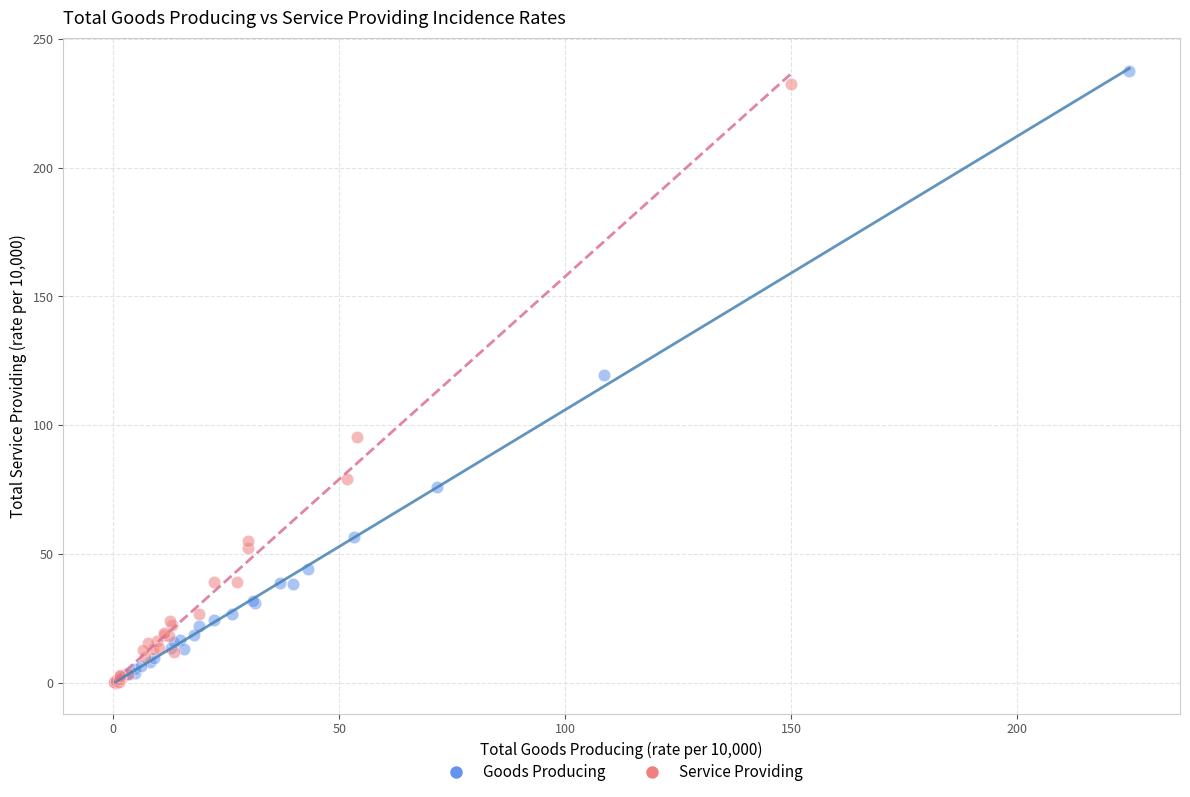

Which series contains the highest Y value?

Goods Producing